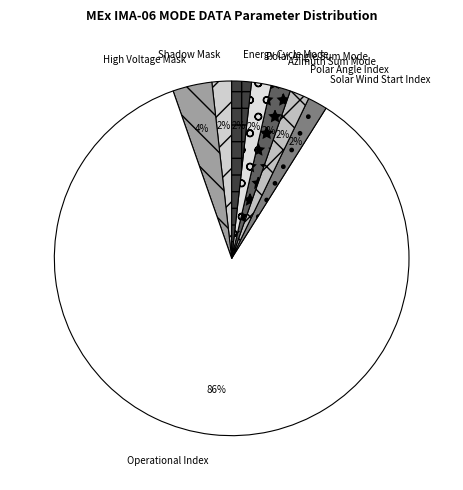

True or false: Polar Angle Sum Mode accounts for 2% of the total.

True